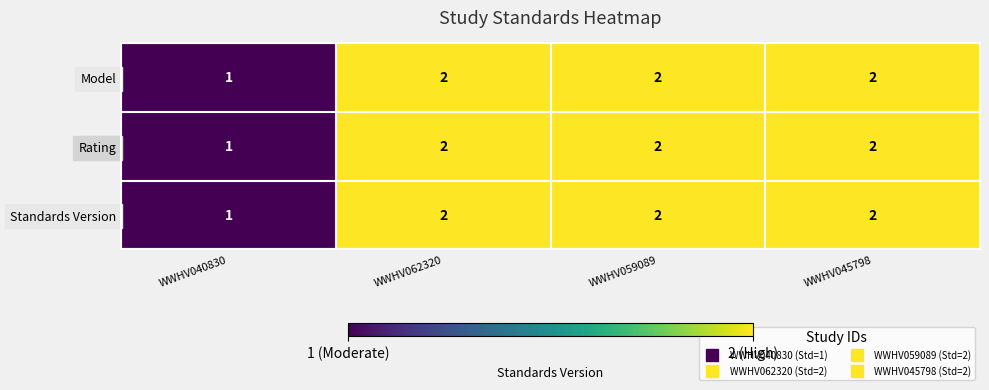

What is the sum of all Model values?

7